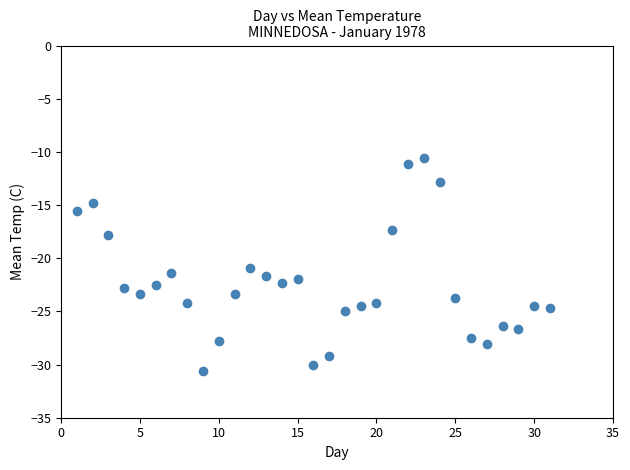

What is the range of X values (max minus min)?

30.0